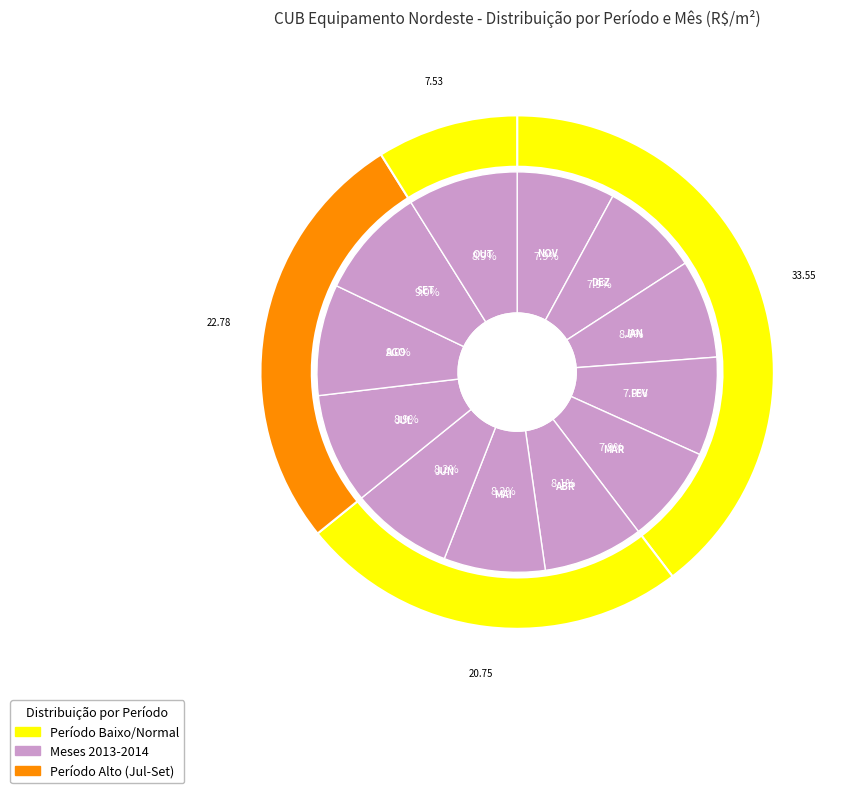

Is it true that NOV is 1% of the pie?

False